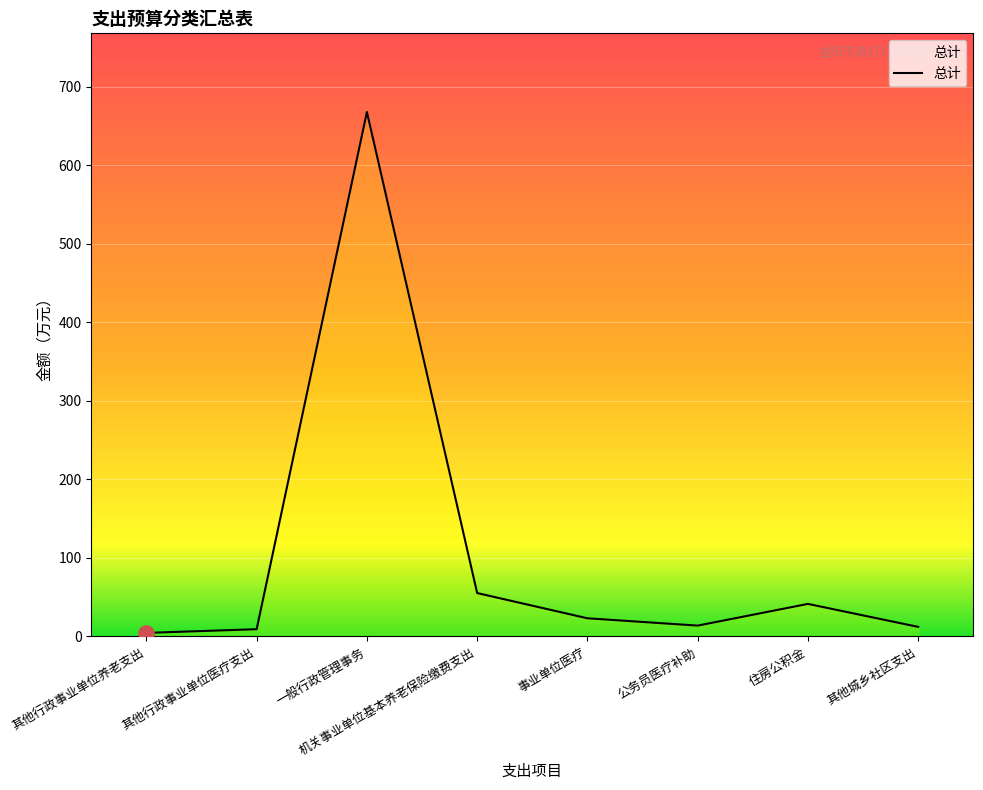

Which has a higher value, 住房公积金 or 其他行政事业单位养老支出?

住房公积金